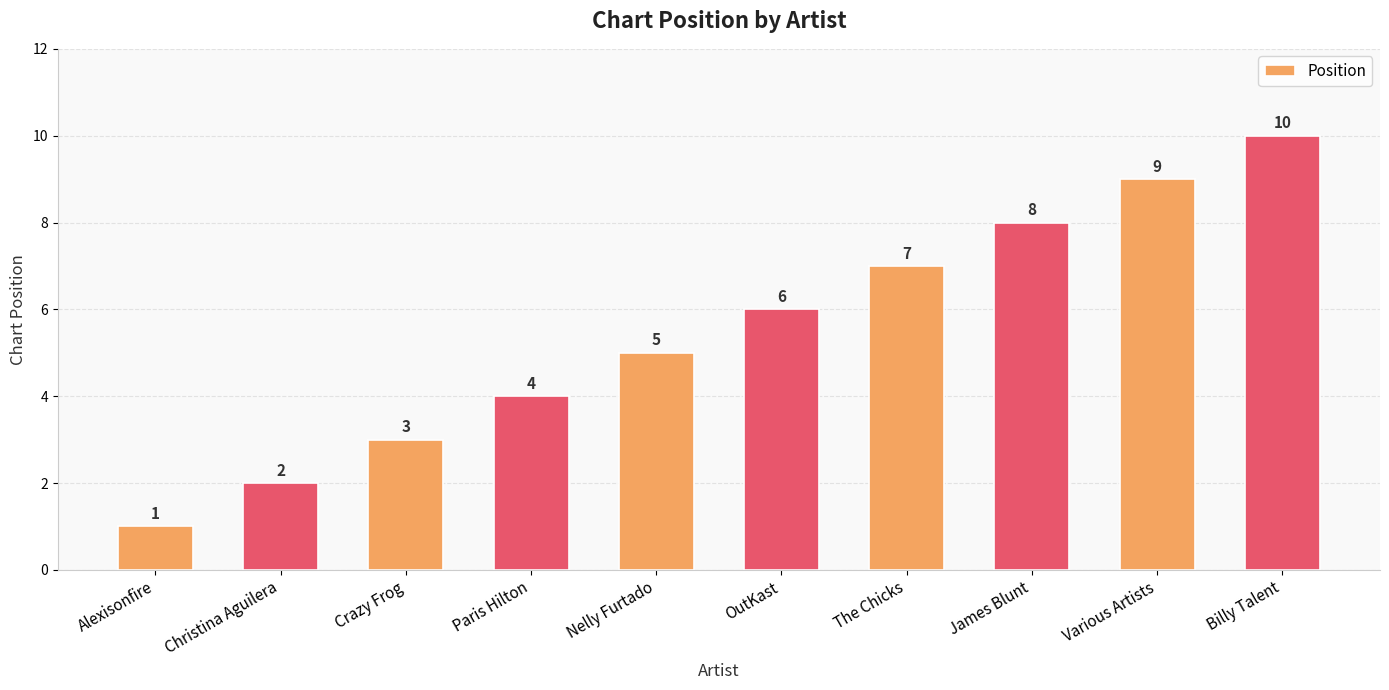

Approximately how many times larger is the value at Paris Hilton compared to James Blunt?

0.5